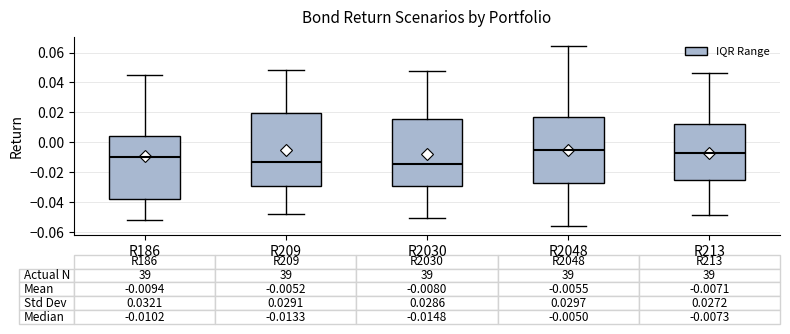

Which box has the highest median line?

R2048